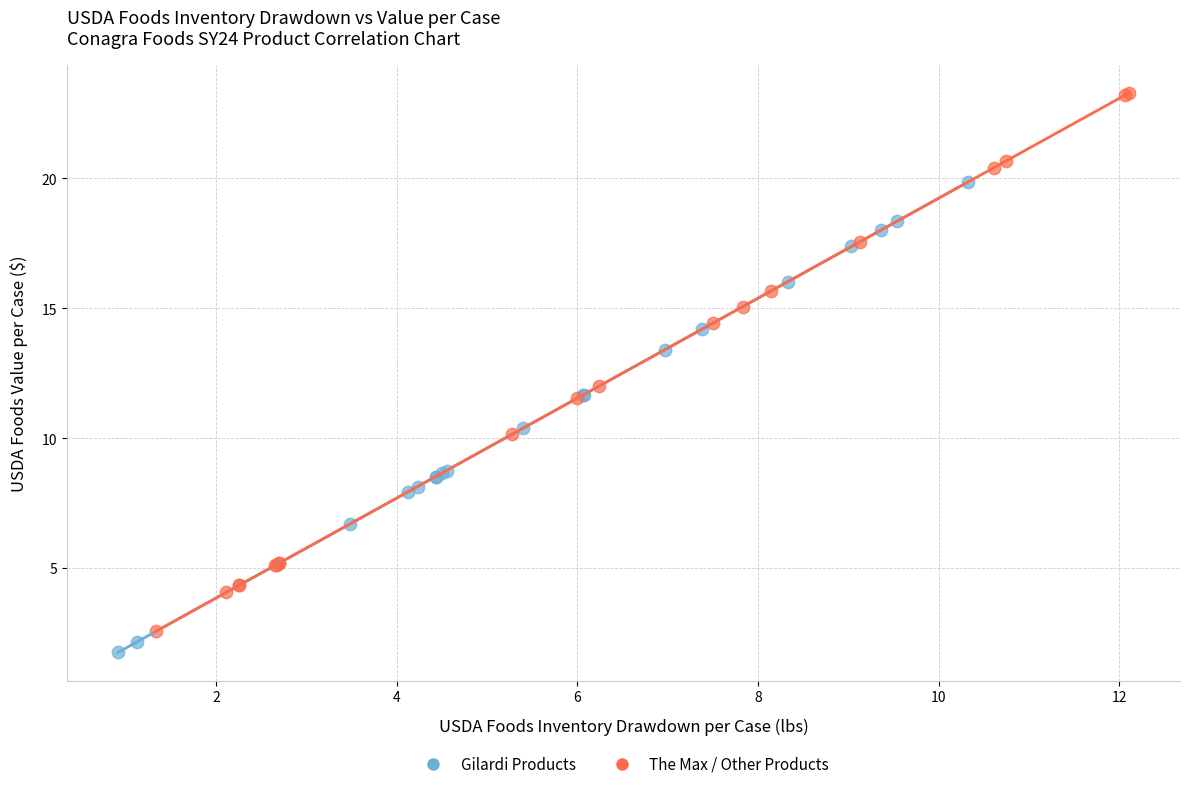

Which series has the largest Y range (max minus min)?

The Max / Other Products